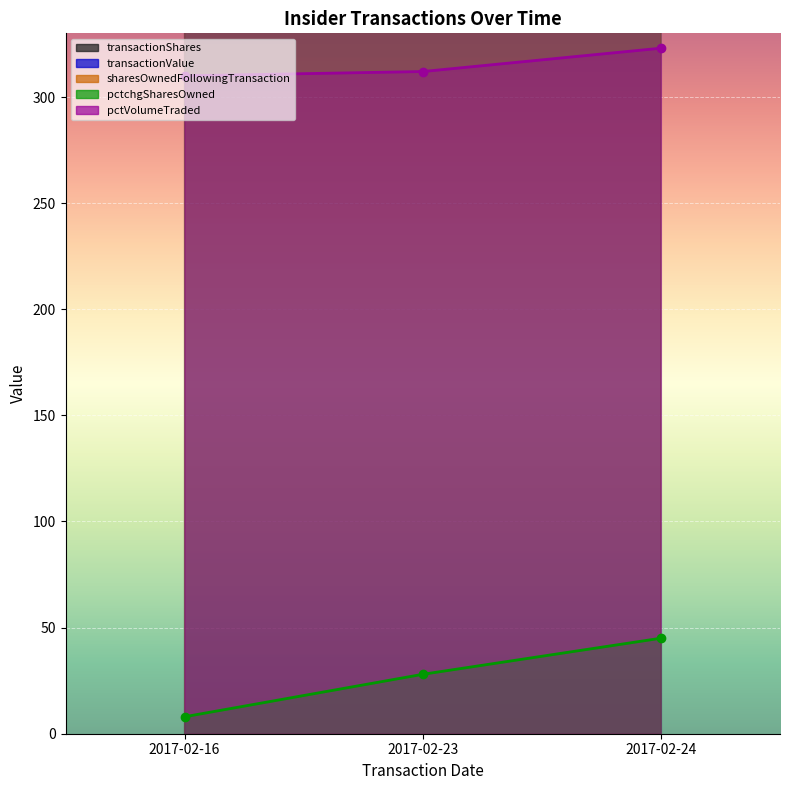

List the labels in order of sharesOwnedFollowingTransaction value, largest first.

2017-02-24, 2017-02-23, 2017-02-16